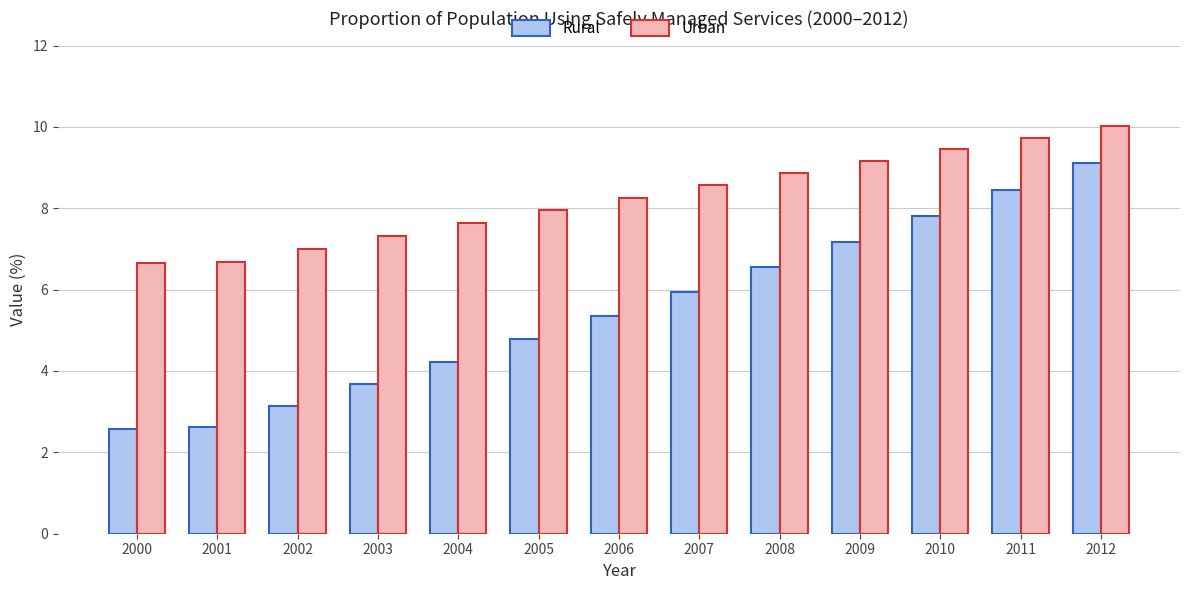

List the series in order of their peak value, highest first.

Urban, Rural